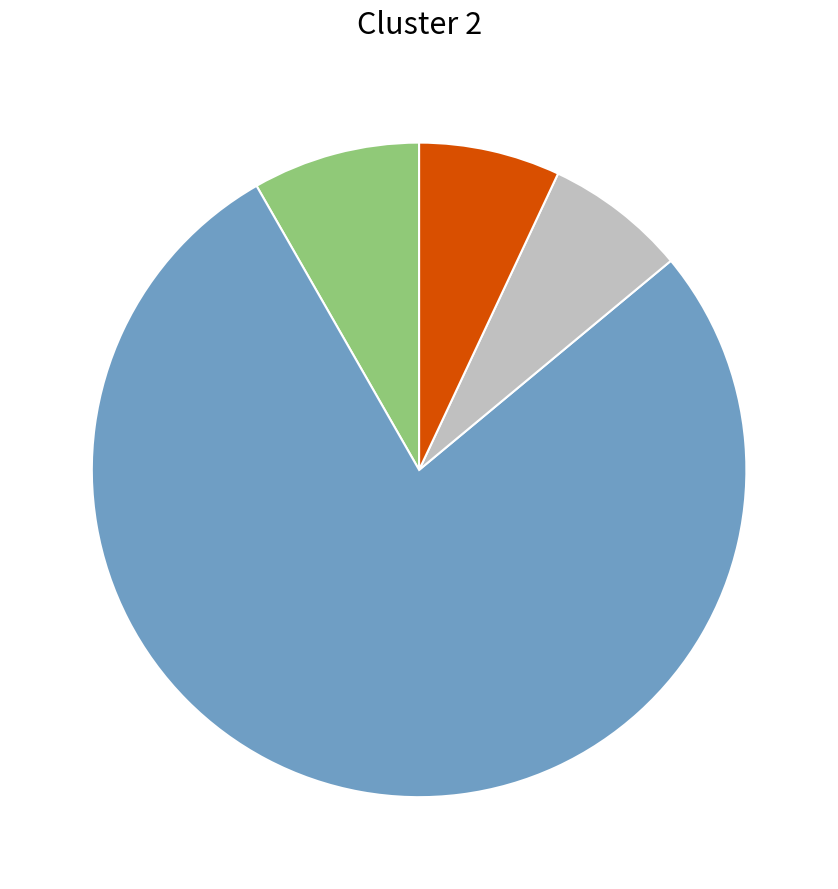

Is there any slice that represents more than half of the pie?

Yes